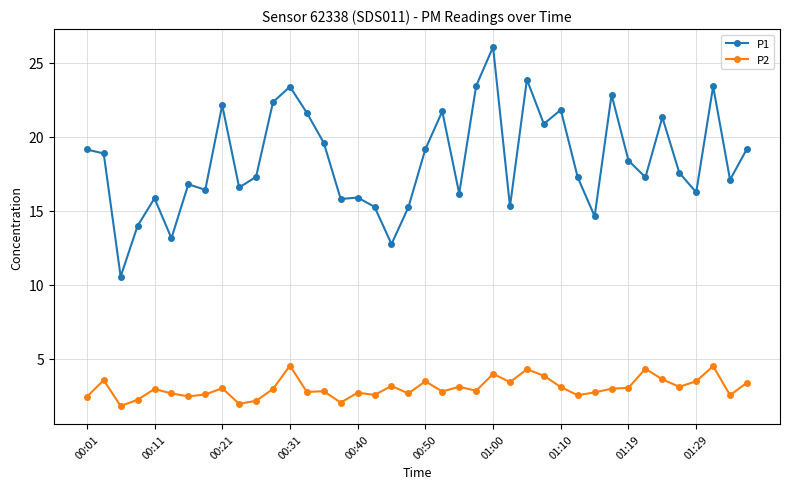

What is the smallest value displayed?

1.8